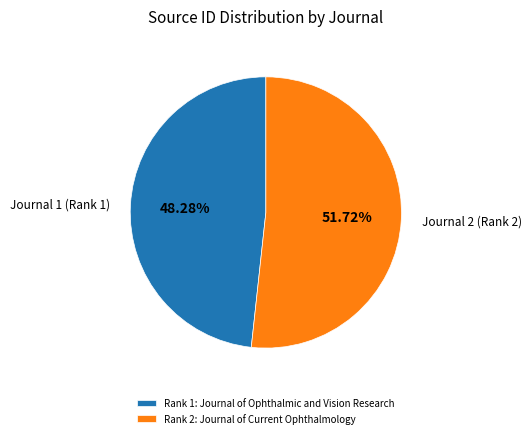

How many segments does this pie chart have?

2